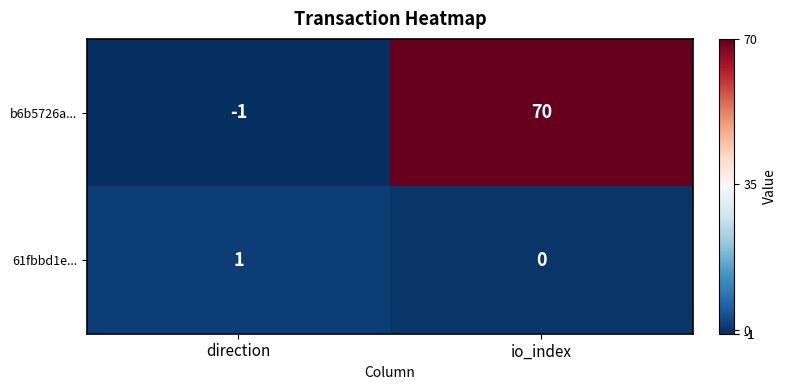

How many positive values does the 61fbbd1e... series have?

1